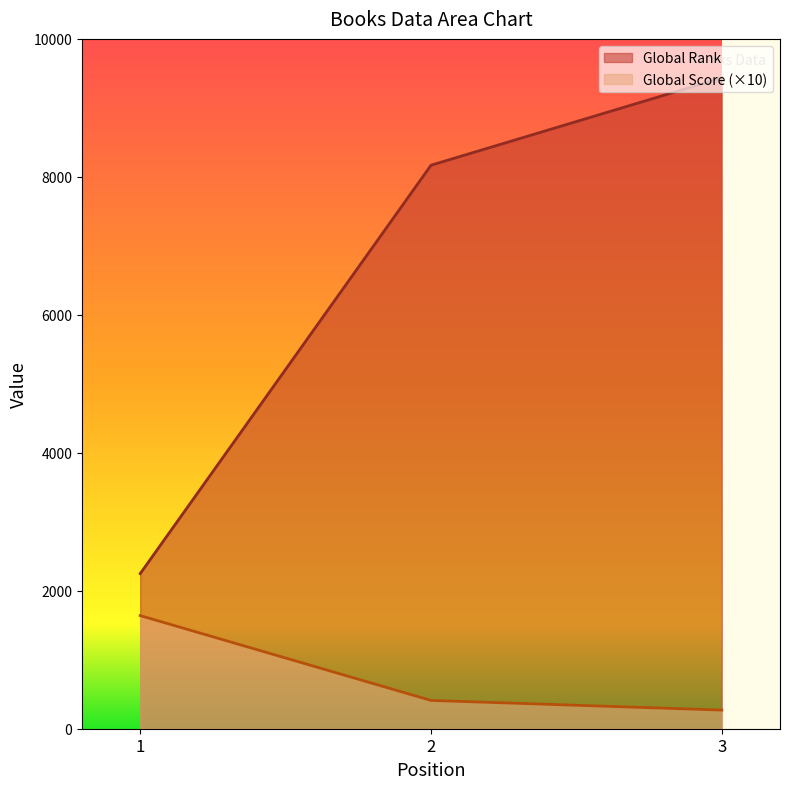

Rank the categories by Global Score value from highest to lowest.

1, 2, 3